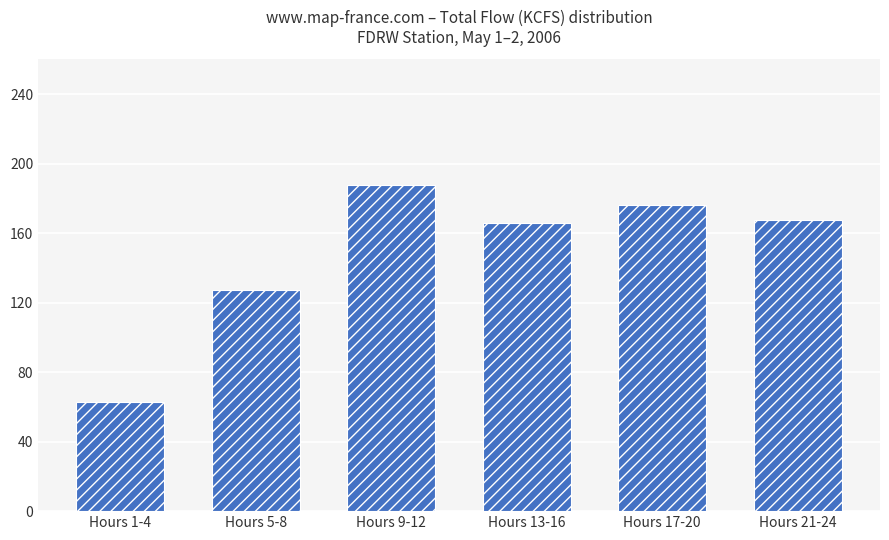

Which has a higher value, Hours 13-16 or Hours 9-12?

Hours 9-12